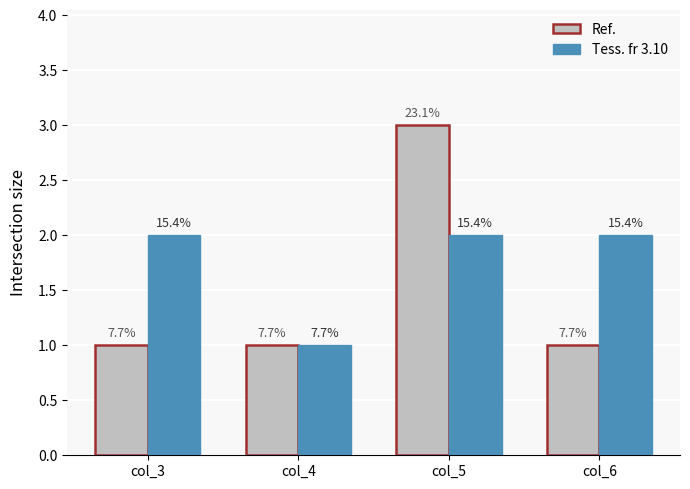

What are all the series names shown in the legend?

Ref., Tess. fr 3.10